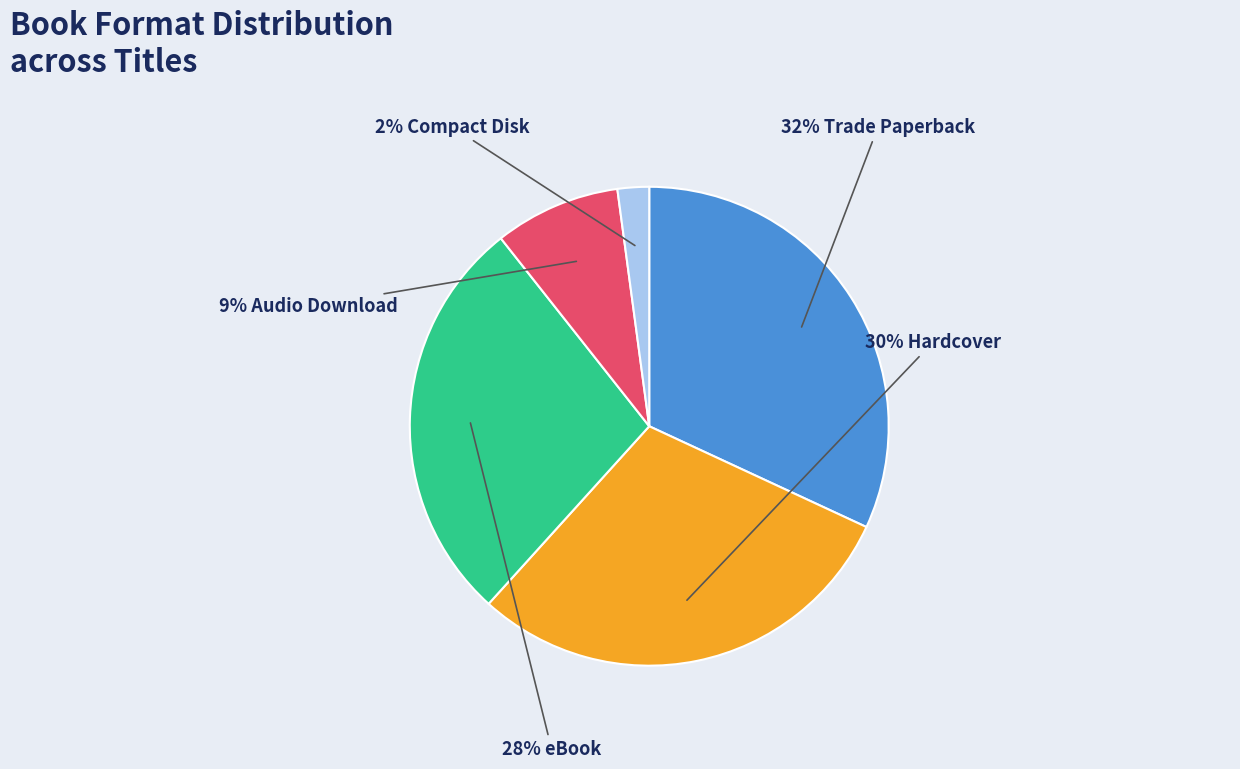

How many segments does this pie chart have?

5